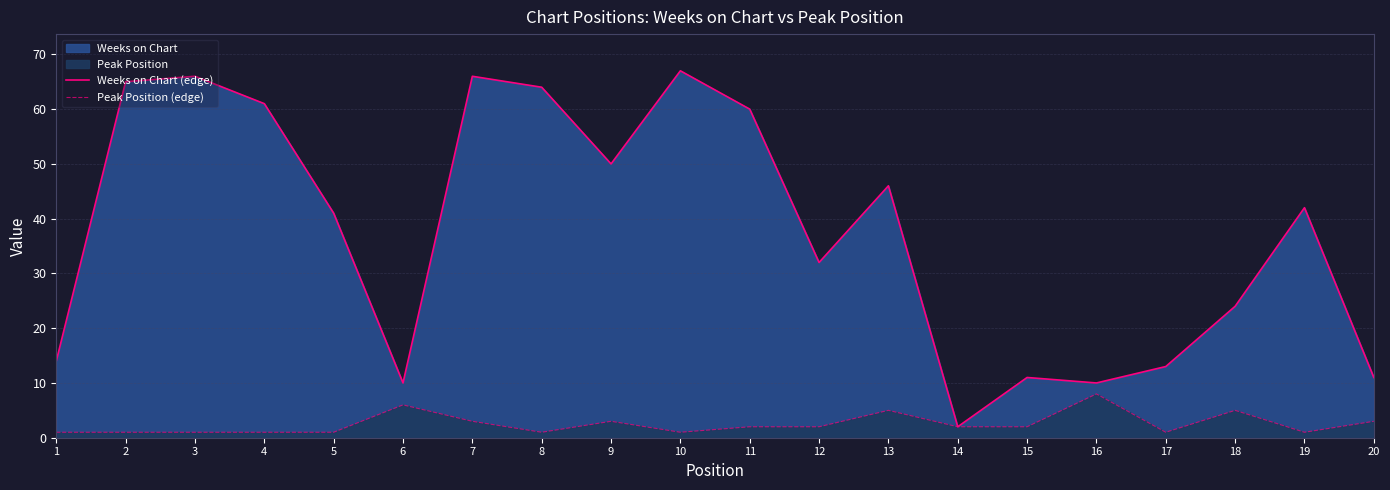

In Peak Position (edge), how many points are higher than both neighbors (excluding endpoints)?

5